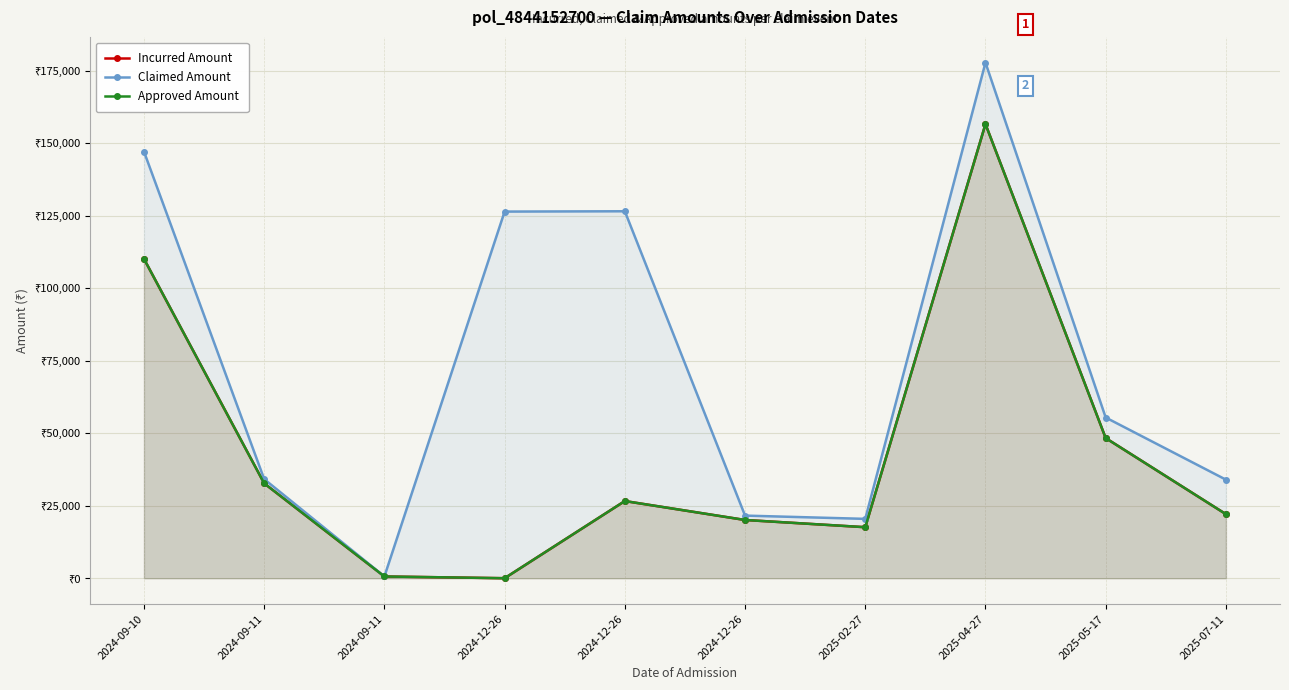

At which category does Approved Amount reach its first local valley?

2024-12-26